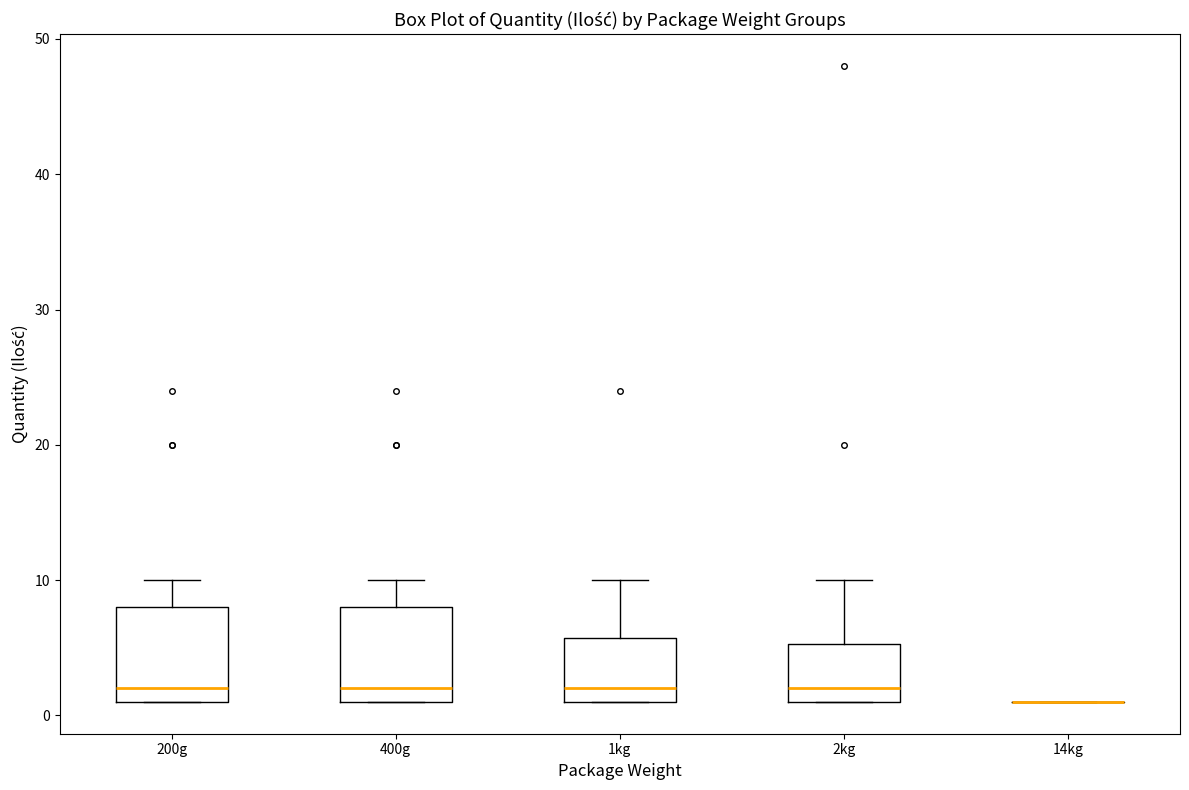

Reading left to right, transcribe this box plot: for each box, give where its median line is, the range the box spans, and where its two whiskers end, as read against the y-axis. The values are not printed on the chart, so give them approximately, as read against the axis.

200g: median 2, box 1 to 8, whiskers 1 to 10
400g: median 2, box 1 to 8, whiskers 1 to 10
1kg: median 2, box 1 to 6, whiskers 1 to 10
2kg: median 2, box 1 to 5, whiskers 1 to 10
14kg: box collapsed to a line at 1, whiskers 1 to 1